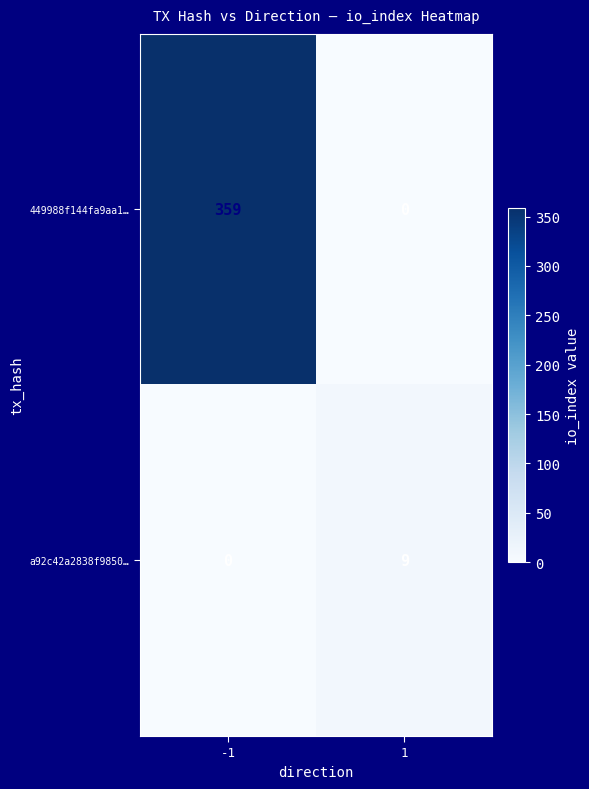

Reading right to left, transcribe all the data shown in this chart.

449988f144fa9aa1…: 1=0	-1=359
a92c42a2838f9850…: 1=9	-1=0